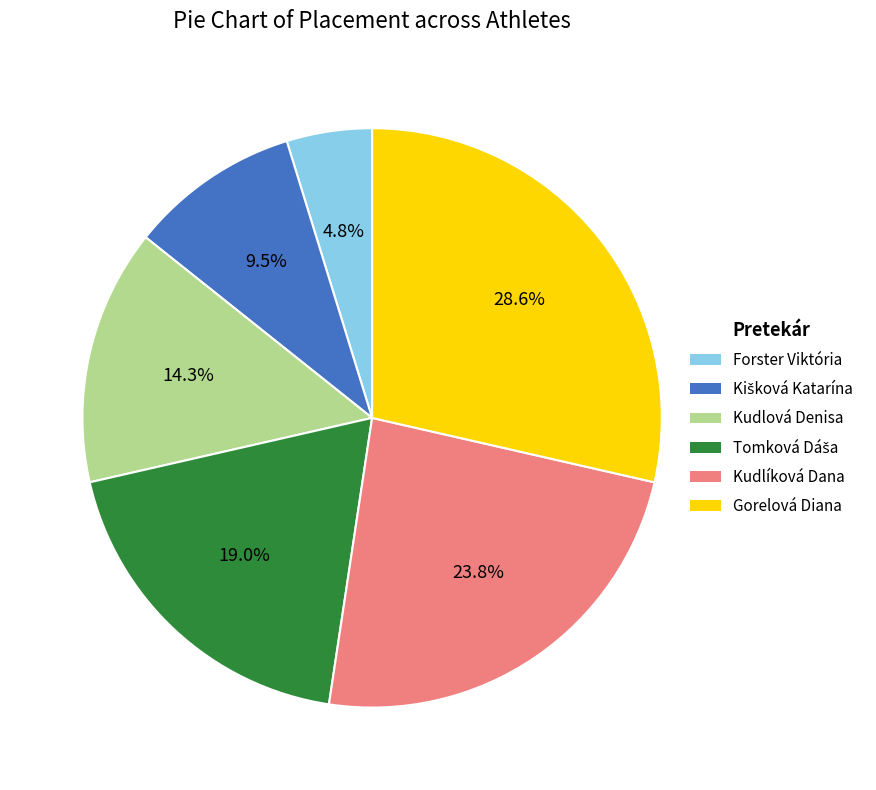

What percentage is the Kudlová Denisa slice, to the nearest percent?

14%